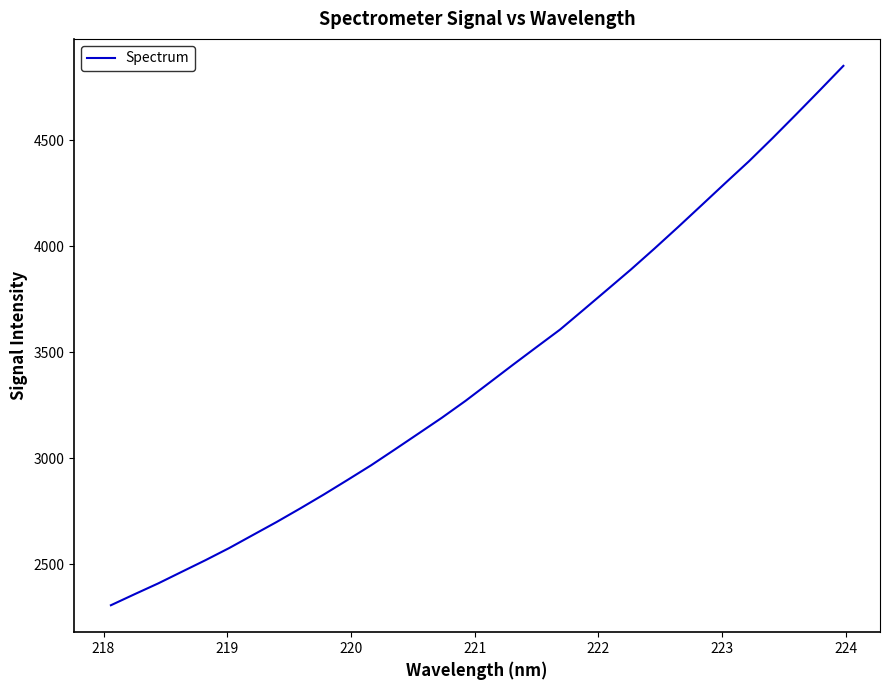

How many lines are shown in the chart?

1